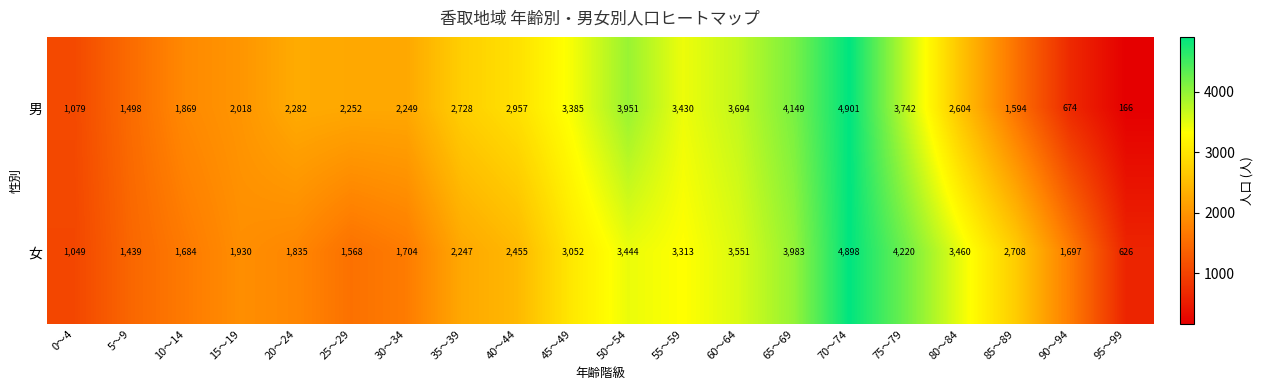

What is the difference between the maximum and minimum values in the 男 series?

4735